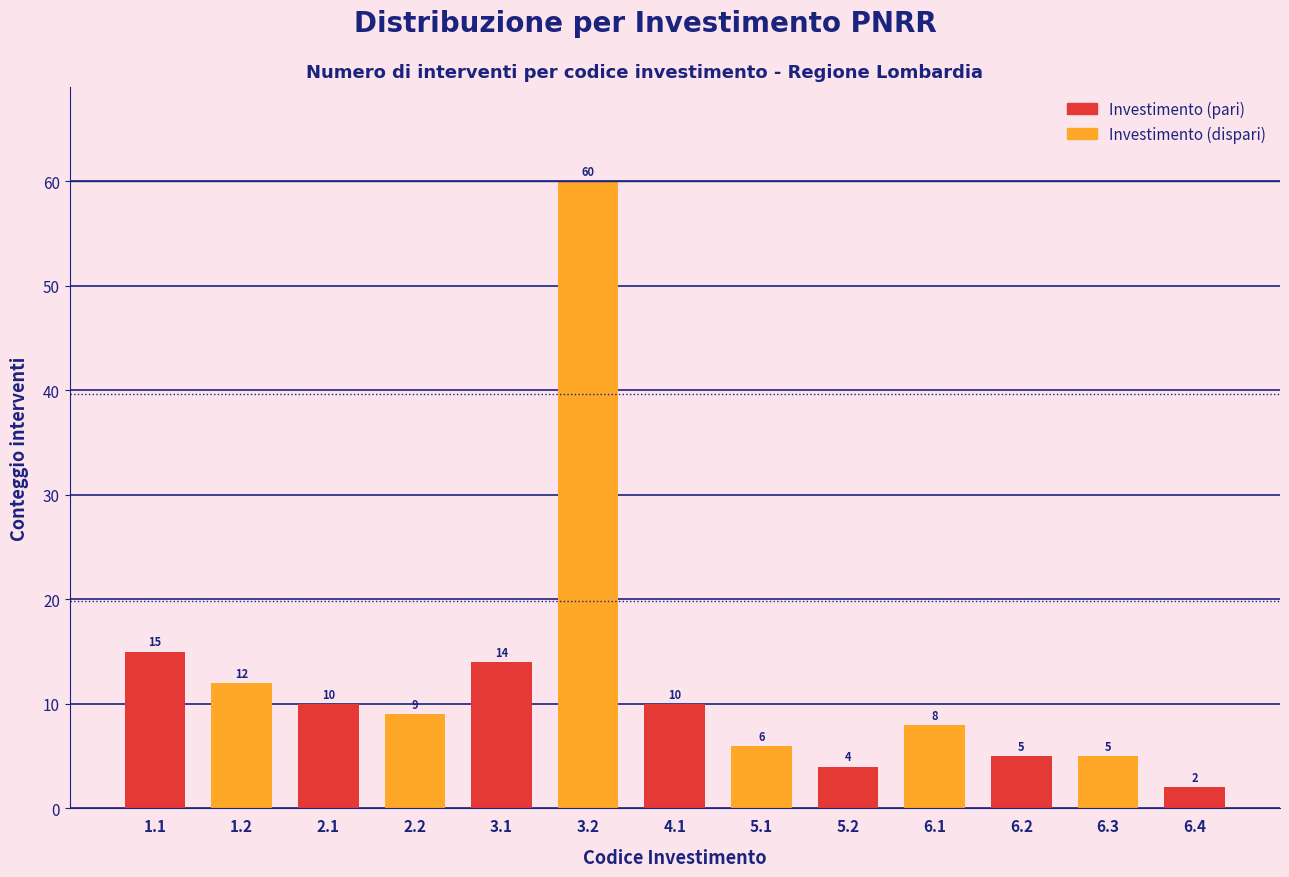

Reading left to right, extract all data points from this chart.

15	12	10	9	14	60	10	6	4	8	5	5	2